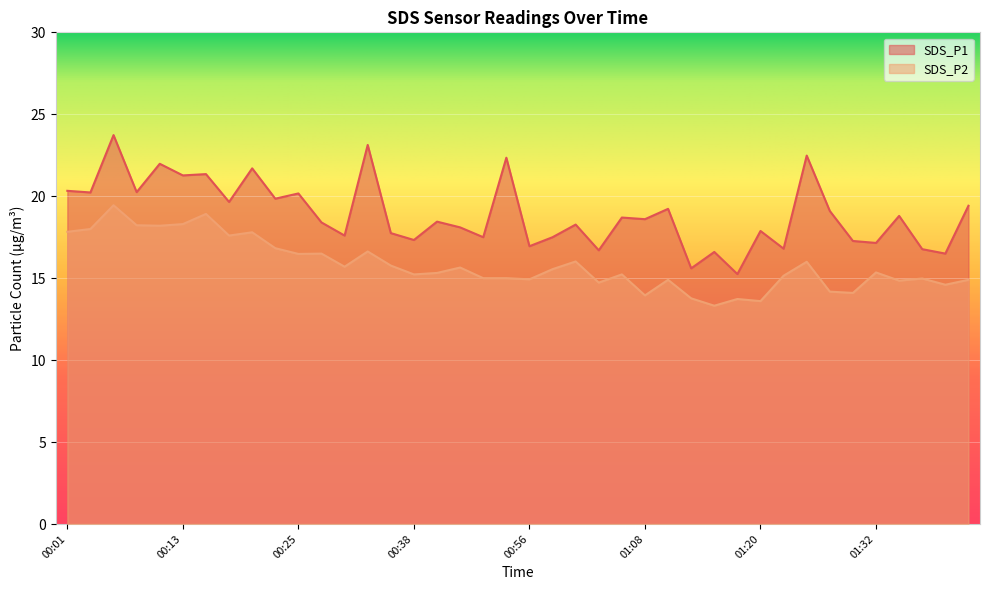

Reading left to right, what are all the values shown in this chart?

SDS_P1: 00:01=20.3	00:03=20.2	00:06=23.7	00:08=20.2	00:11=22.0	00:13=21.3	00:16=21.4	00:18=19.6	00:21=21.7	00:23=19.9	00:25=20.2	00:28=18.4	00:30=17.6	00:33=23.1	00:35=17.8	00:38=17.3	00:43=18.4	00:45=18.1	00:51=17.5	00:53=22.4	00:56=16.9	00:58=17.5	01:00=18.3	01:03=16.7	01:05=18.7	01:08=18.6	01:10=19.2	01:13=15.6	01:15=16.6	01:18=15.2	01:20=17.9	01:23=16.8	01:25=22.5	01:28=19.1	01:30=17.3	01:32=17.1	01:35=18.8	01:37=16.8	01:40=16.5	01:43=19.4
SDS_P2: 00:01=17.8	00:03=18.0	00:06=19.4	00:08=18.2	00:11=18.2	00:13=18.3	00:16=18.9	00:18=17.6	00:21=17.8	00:23=16.8	00:25=16.5	00:28=16.5	00:30=15.7	00:33=16.6	00:35=15.8	00:38=15.2	00:43=15.3	00:45=15.7	00:51=15.0	00:53=15.0	00:56=14.9	00:58=15.6	01:00=16.0	01:03=14.7	01:05=15.2	01:08=13.9	01:10=14.9	01:13=13.8	01:15=13.3	01:18=13.7	01:20=13.6	01:23=15.2	01:25=16.0	01:28=14.2	01:30=14.1	01:32=15.3	01:35=14.8	01:37=15.0	01:40=14.6	01:43=14.9